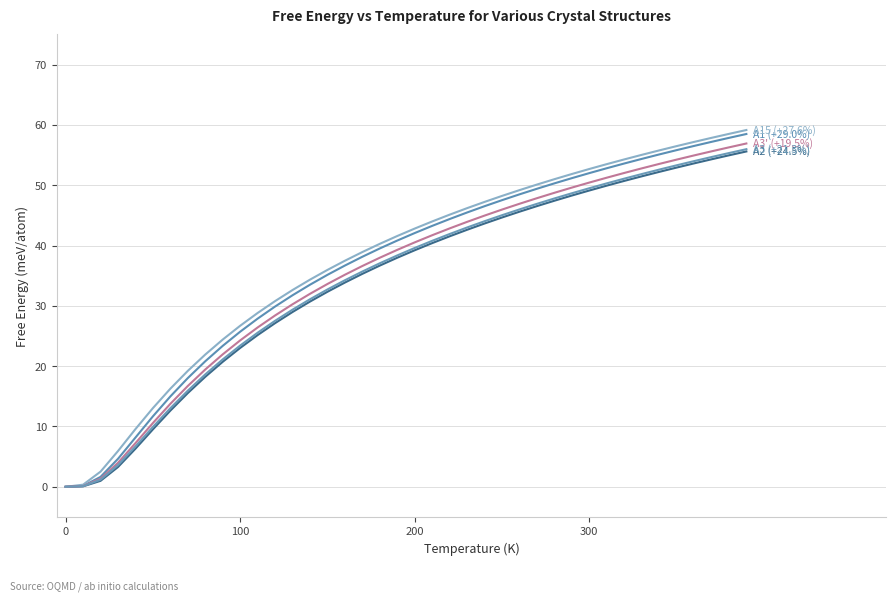

Is this an area chart (filled region under the line)?

No